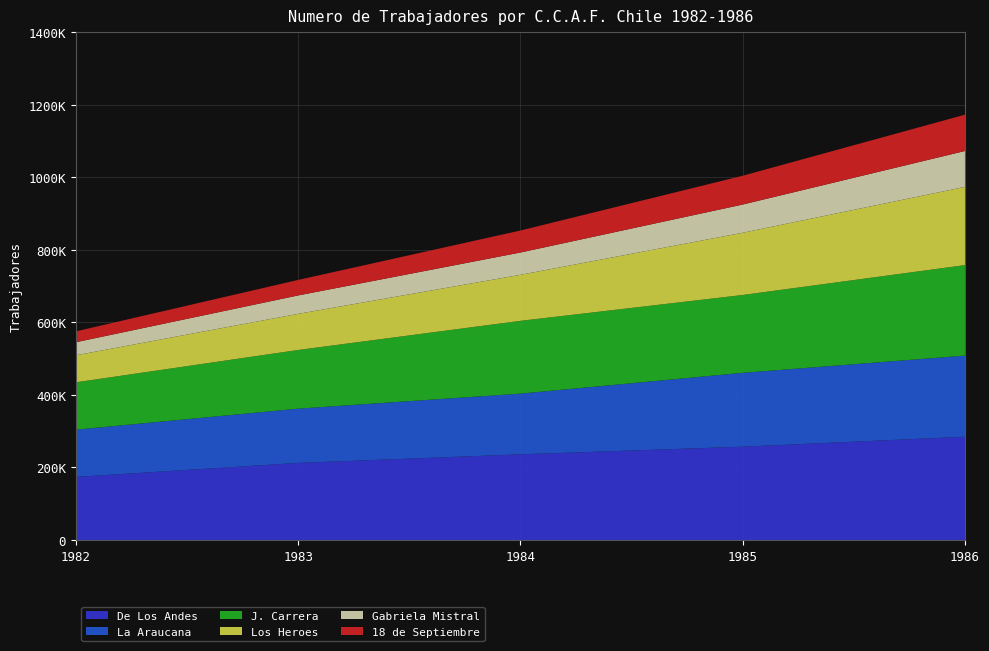

Reading left to right, what are all the values shown in this chart?

De Los Andes: 173969	212619	236309	257380	284835
La Araucana: 130281	149587	167342	203636	223600
J. Carrera: 130520	161721	200592	214522	249488
Los Heroes: 74426	99520	126848	171501	215560
Gabriela Mistral: 36019	50819	61476	77824	98996
18 de Septiembre: 29965	42723	60656	79364	100112